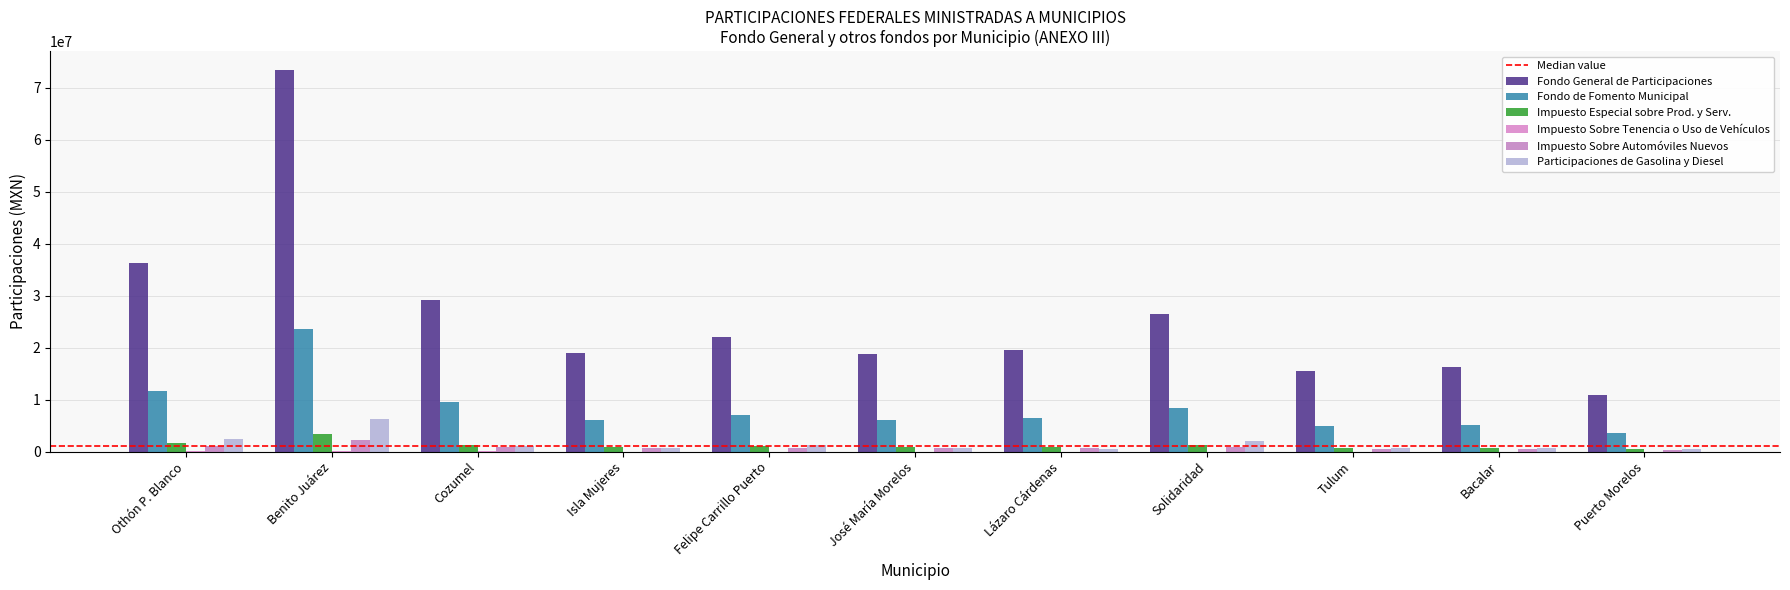

What is the difference between the maximum and second lowest values in the Impuesto Especial sobre Prod. y Serv. series?

2708867